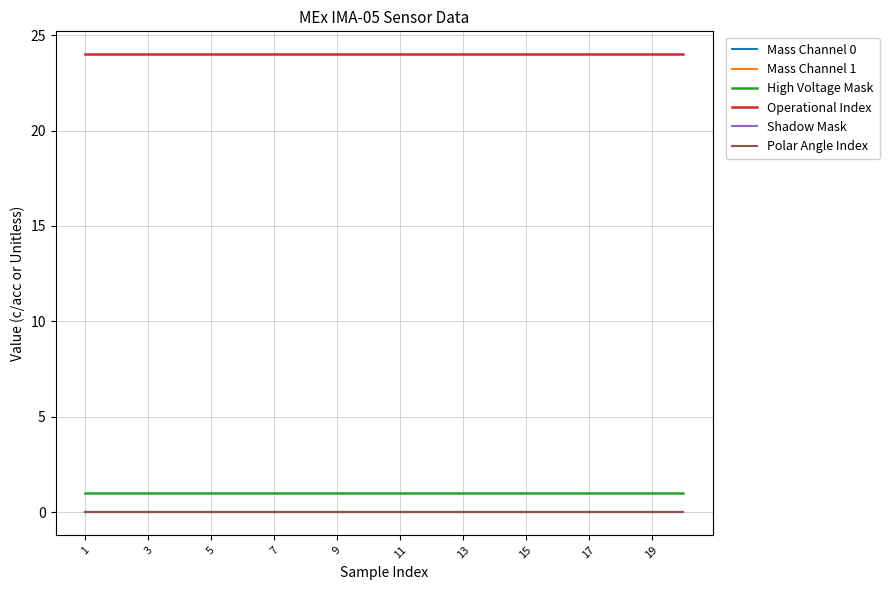

Does the chart display data point markers on the line(s)?

No